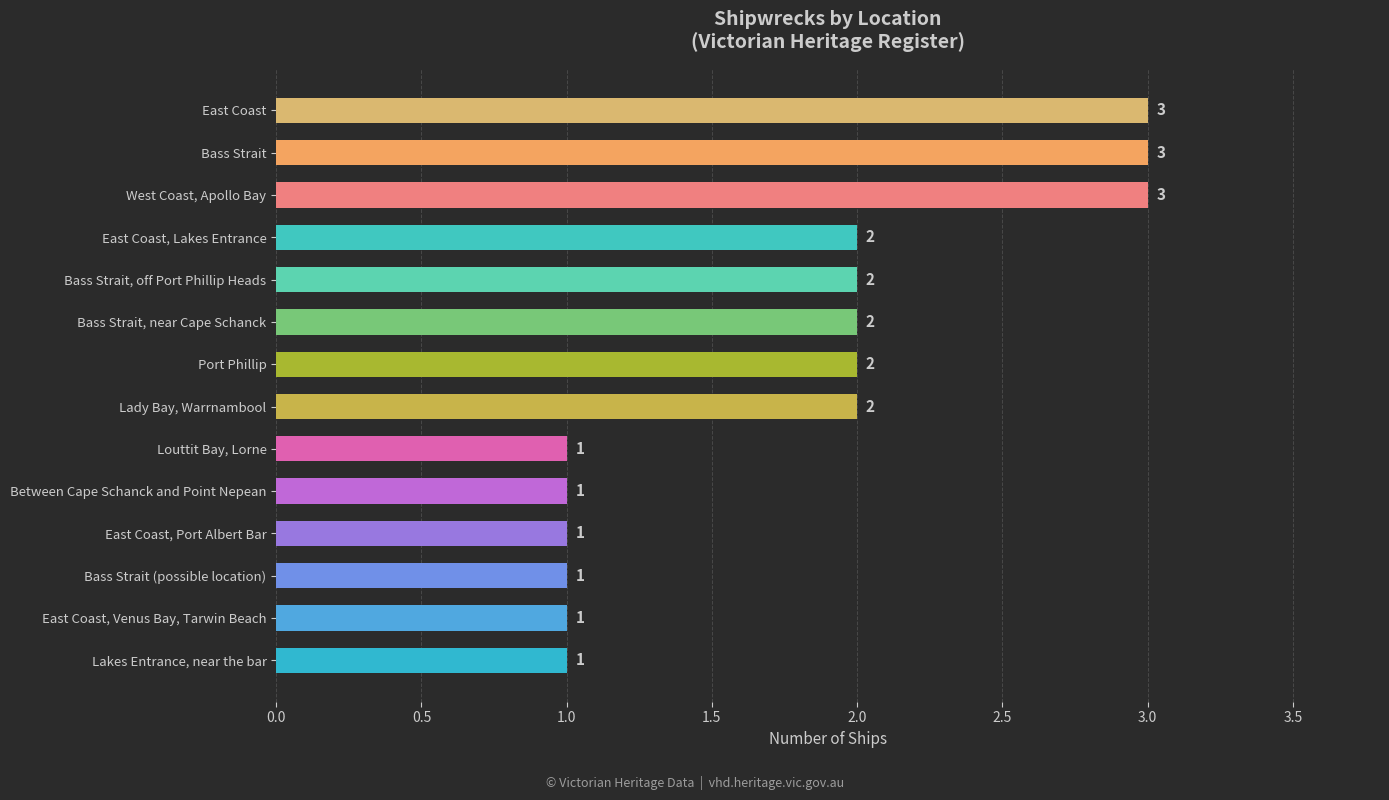

What is the sum of the values at East Coast, Port Albert Bar and Port Phillip?

3